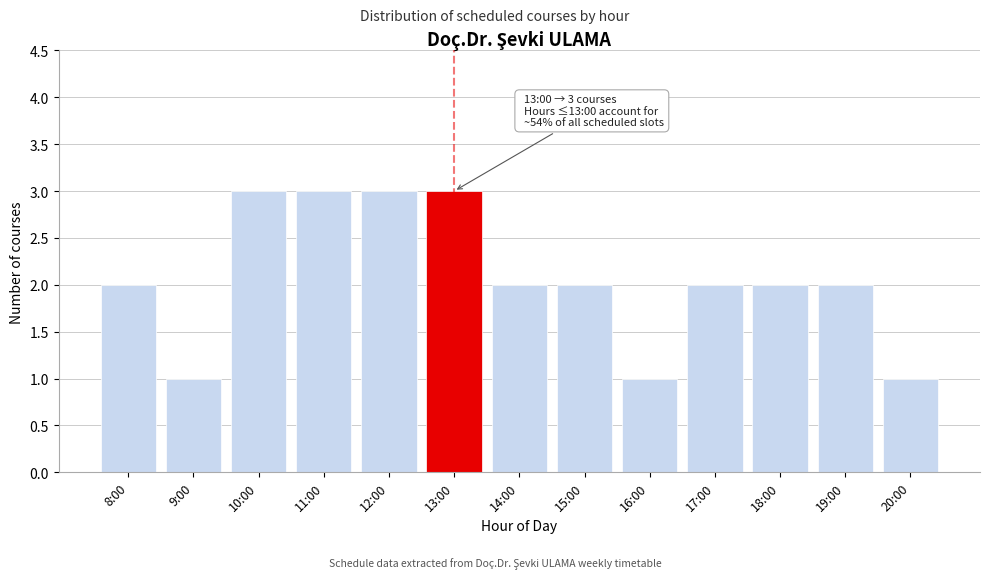

Reading left to right, list all the values displayed in this chart.

8:00=2	9:00=1	10:00=3	11:00=3	12:00=3	13:00=3	14:00=2	15:00=2	16:00=1	17:00=2	18:00=2	19:00=2	20:00=1